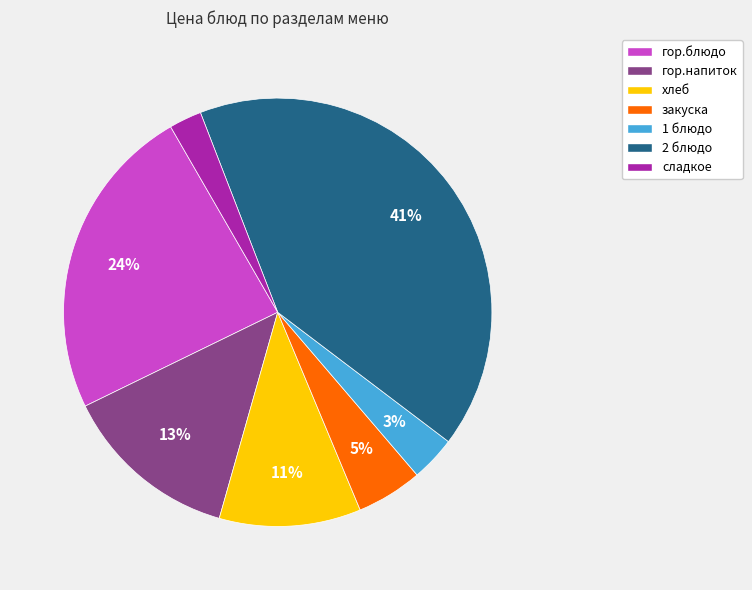

Rank the categories by value from highest to lowest.

2 блюдо, гор.блюдо, гор.напиток, хлеб, закуска, 1 блюдо, сладкое